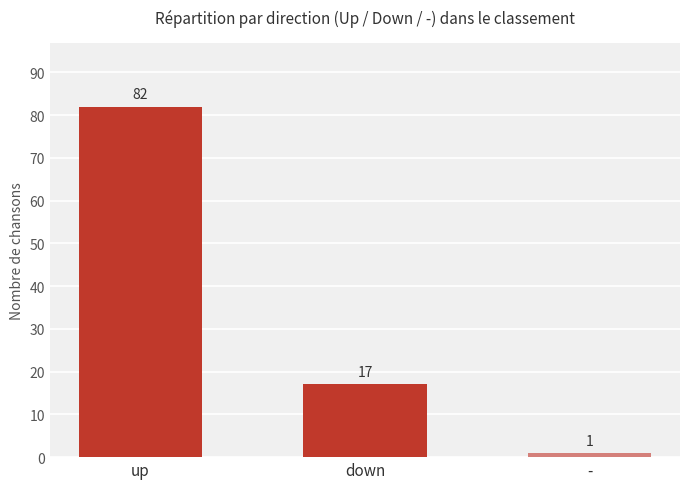

How many data points does each series have?

3